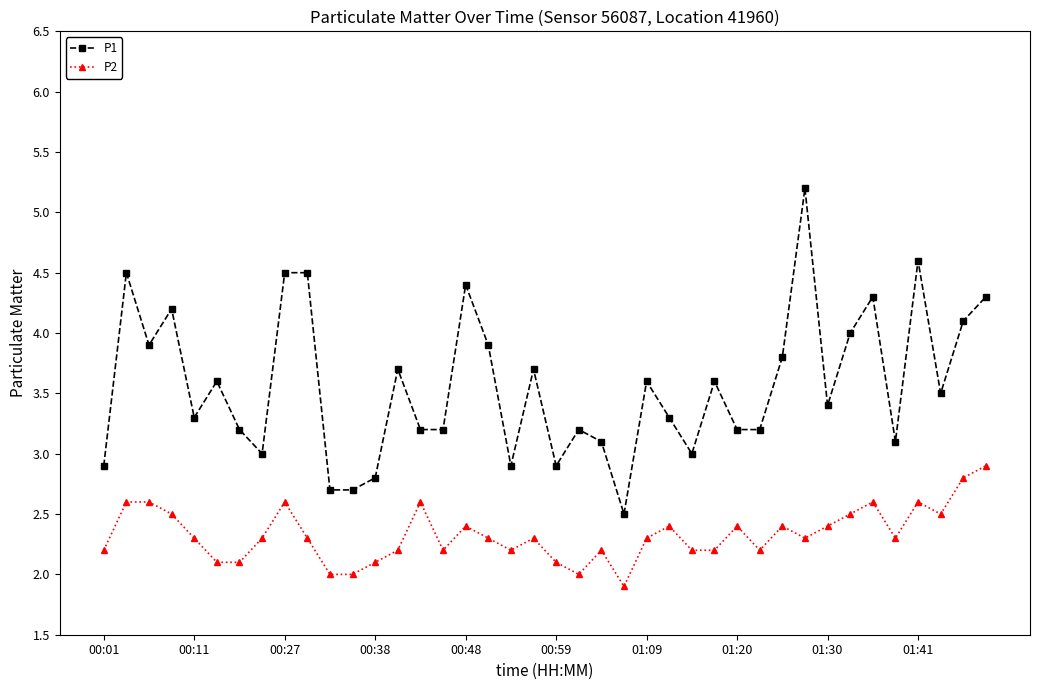

What is the value of the P1 point at the 40th from the left?

4.3